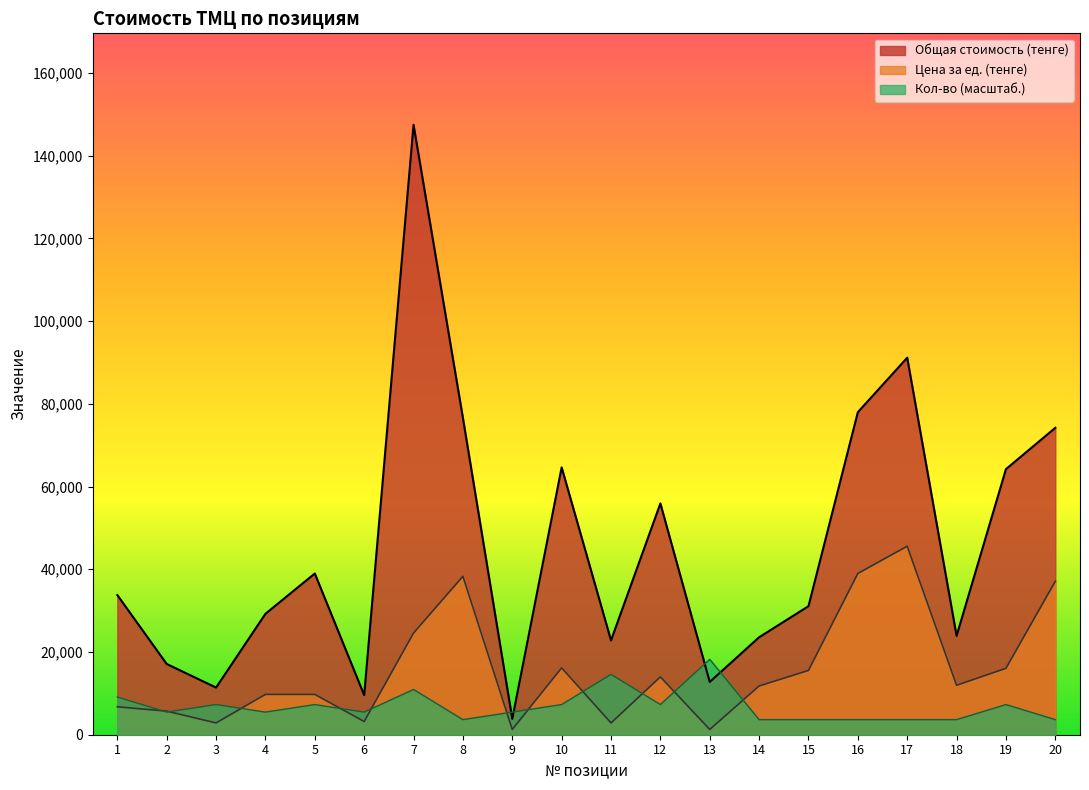

How many distinct data groups are displayed?

3